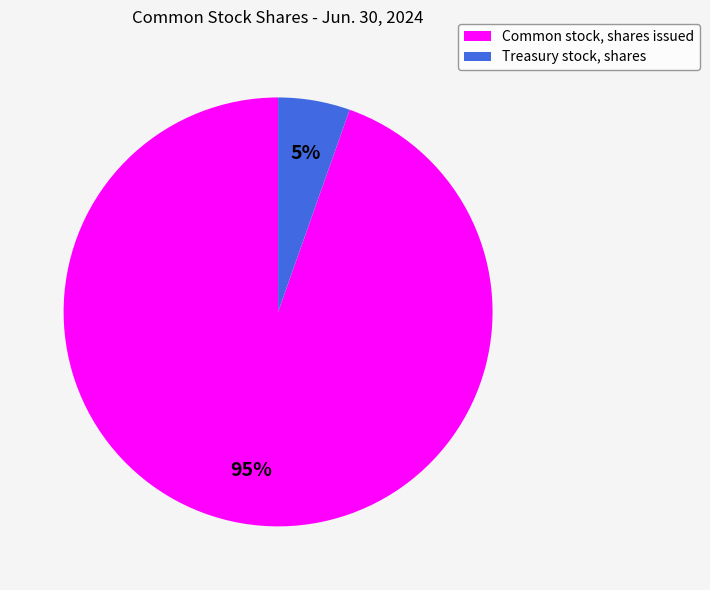

Does any single category account for the majority?

Yes